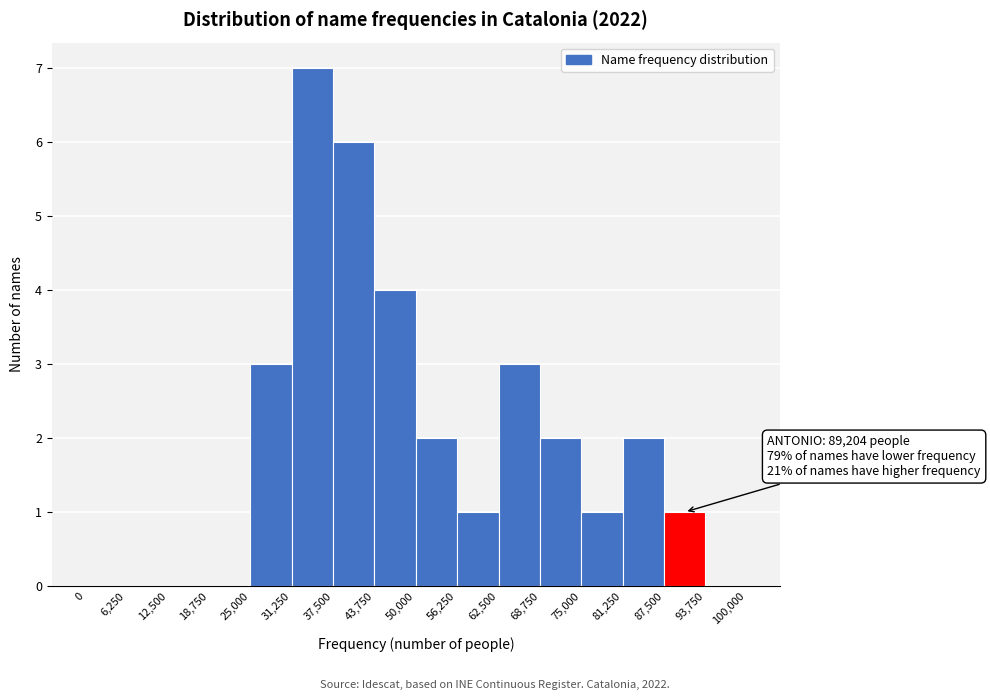

Over which range of the x-axis is the bar tallest?

31,250 to 37,500